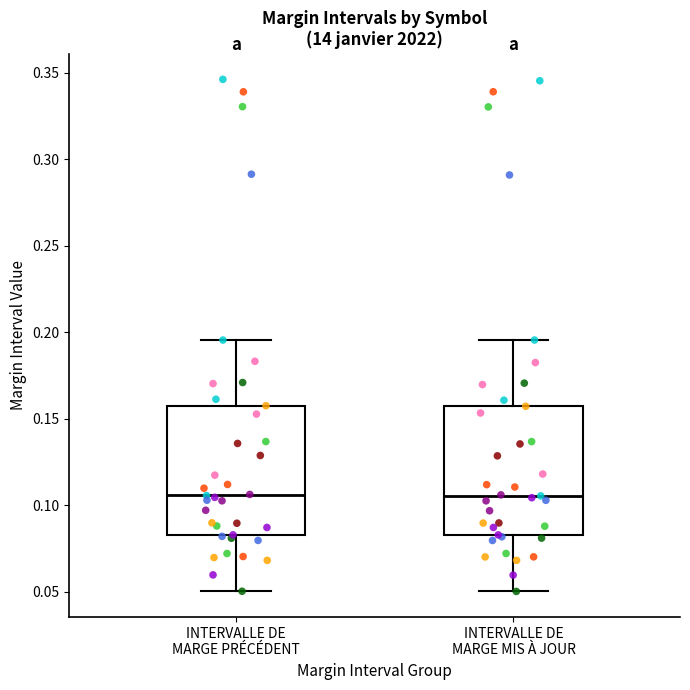

Reading left to right, read every box against the y-axis: the position of its median line, the range the box covers, and the ends of its whiskers. The values are not printed on the chart, so give them approximately, as read against the axis.

INTERVALLE DE MARGE PRÉCÉDENT: median 0.105, box 0.085 to 0.160, whiskers 0.050 to 0.195
INTERVALLE DE MARGE MIS À JOUR: median 0.105, box 0.085 to 0.155, whiskers 0.050 to 0.195